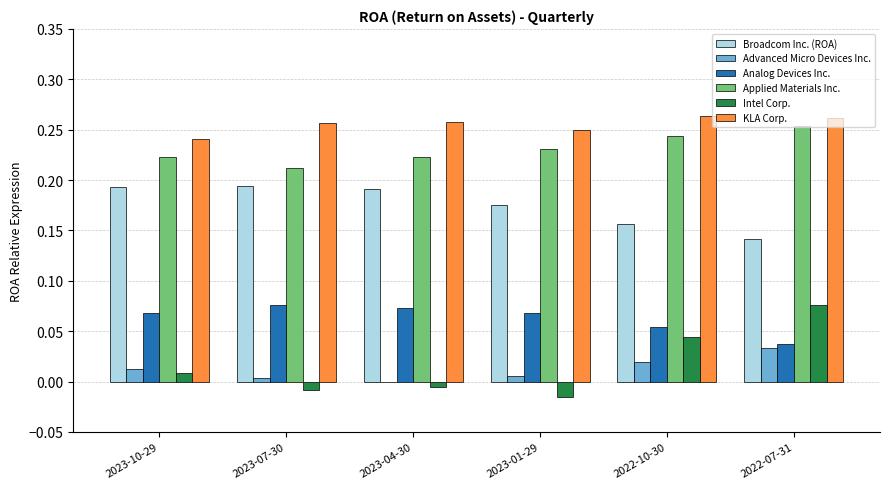

Which category has the highest value in the Advanced Micro Devices Inc. series?

2022-07-31